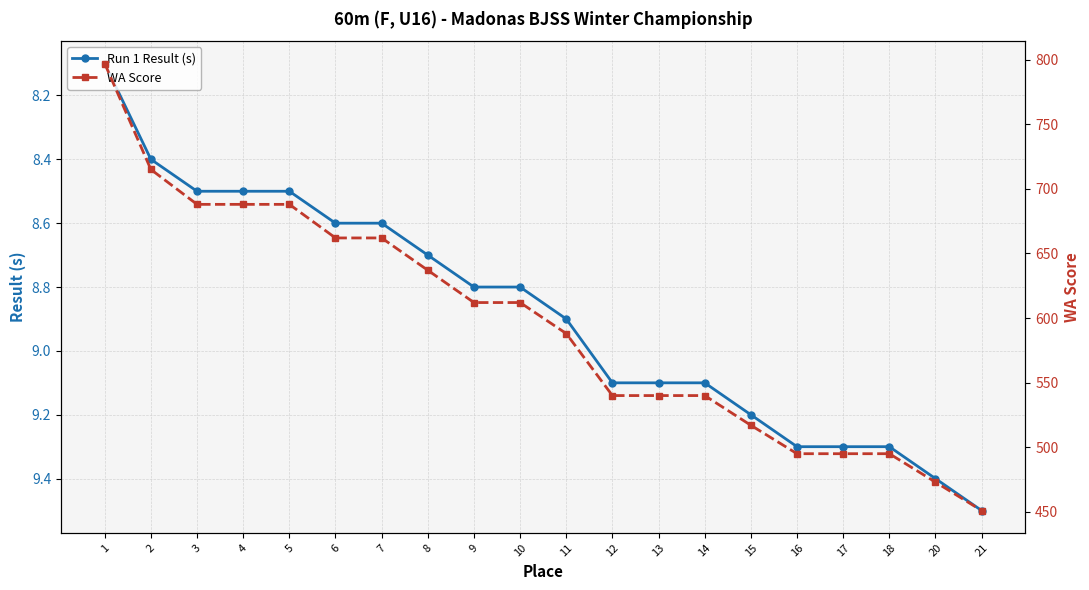

True or false: WA Score has a value of 164.4 at 1.

False